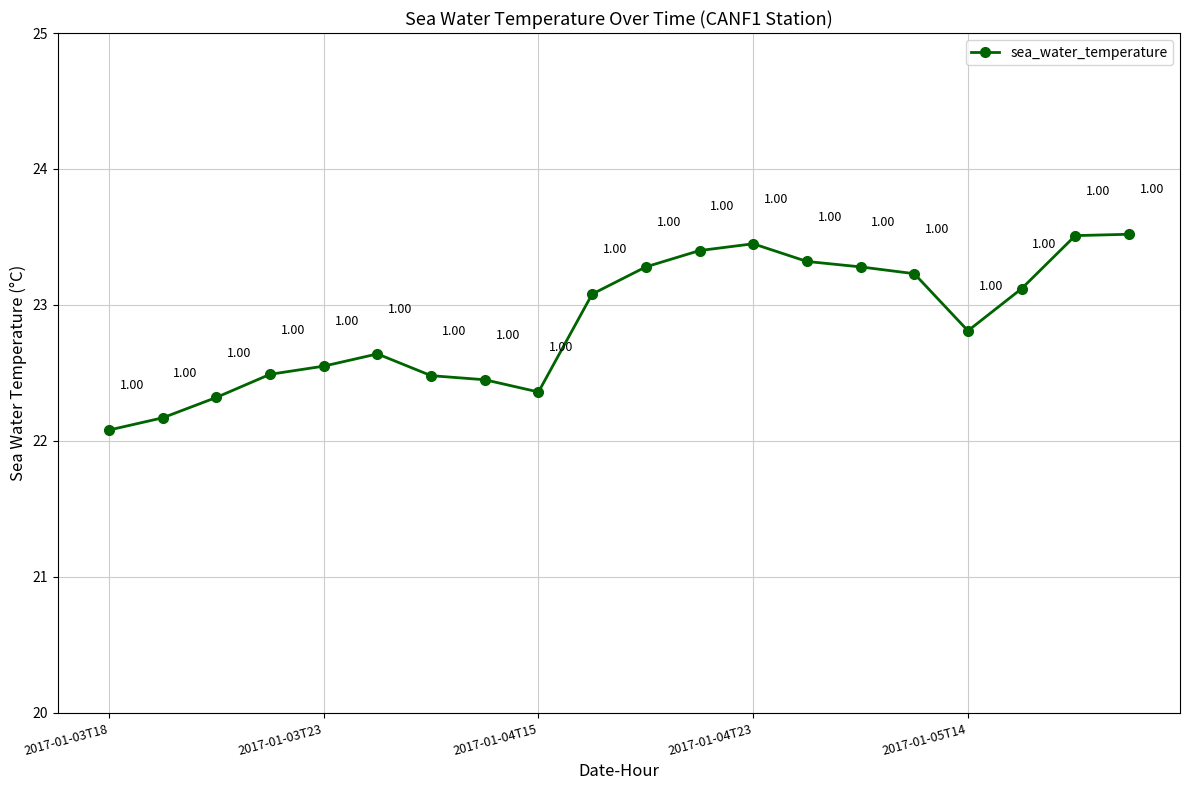

How many interior local valleys (lower than both neighbors) does the data have?

2